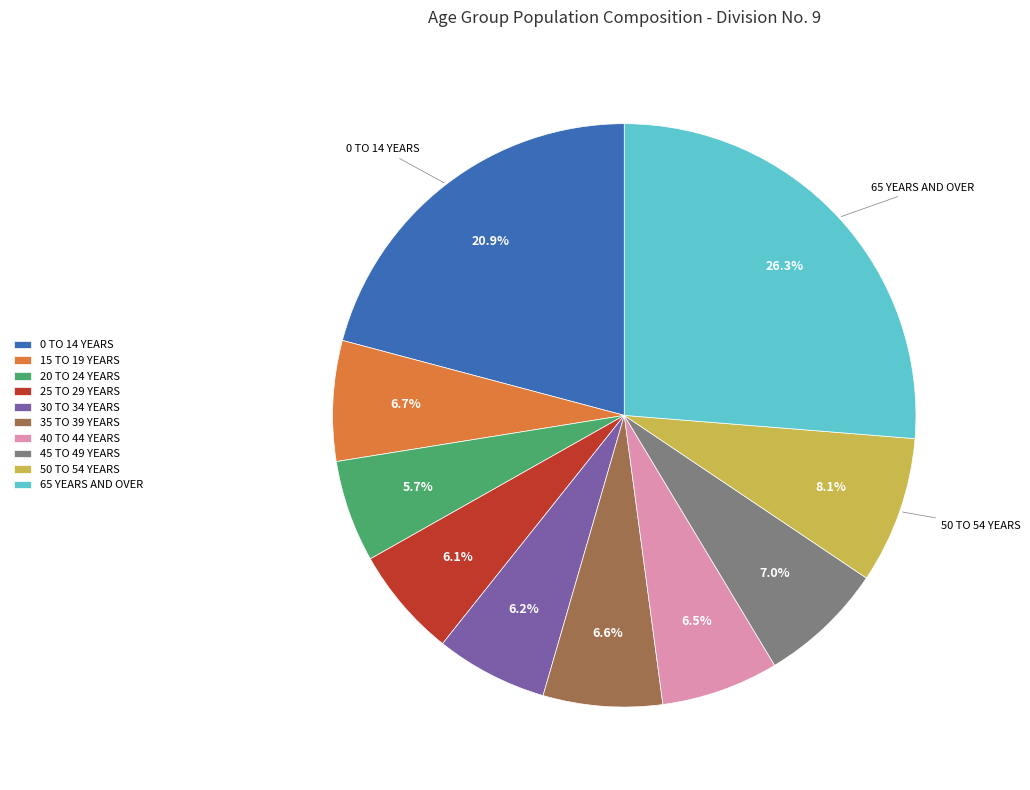

Combined, do 30 TO 34 YEARS and 0 TO 14 YEARS account for over 50%?

No